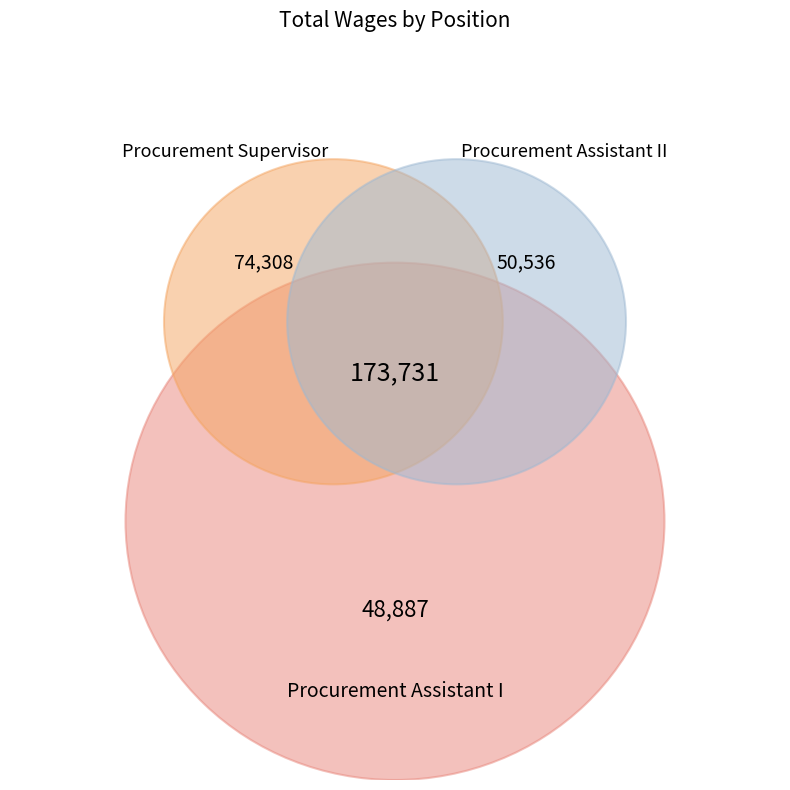

To the nearest percent, what percentage of the pie is Procurement Supervisor?

43%